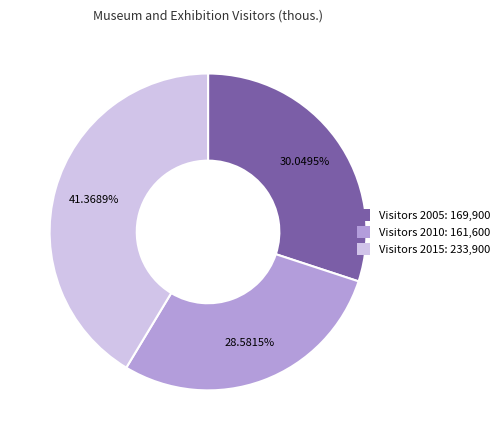

Is there a majority slice in this chart?

No